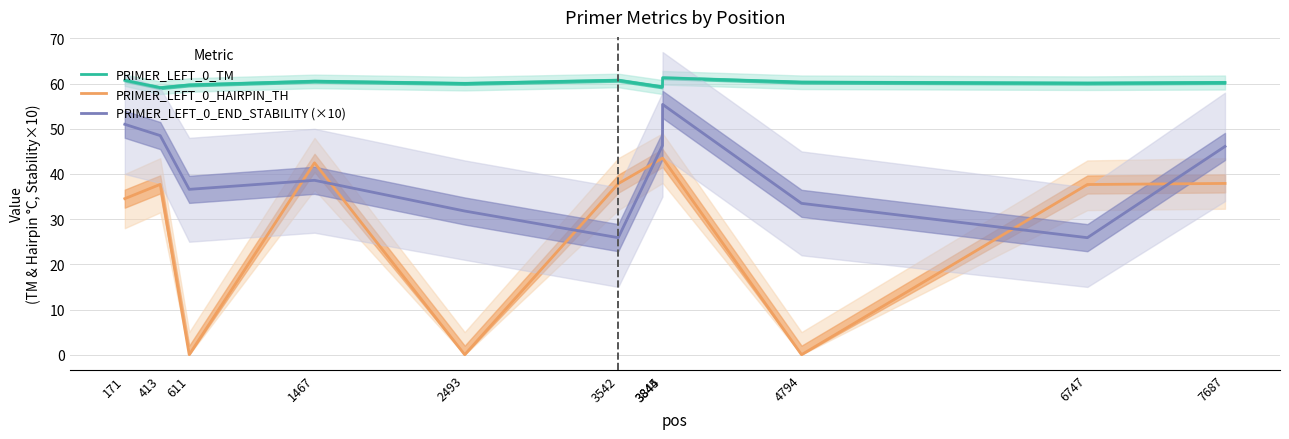

At which category does PRIMER_LEFT_0_TM reach its first local peak?

1467